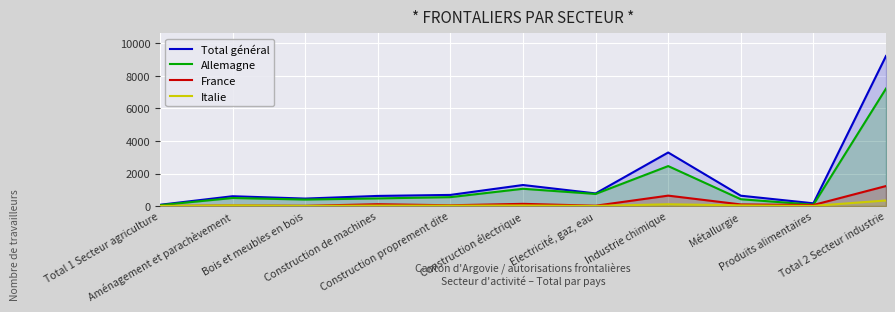

True or false: France has a value of 47 at Construction proprement dite.

True